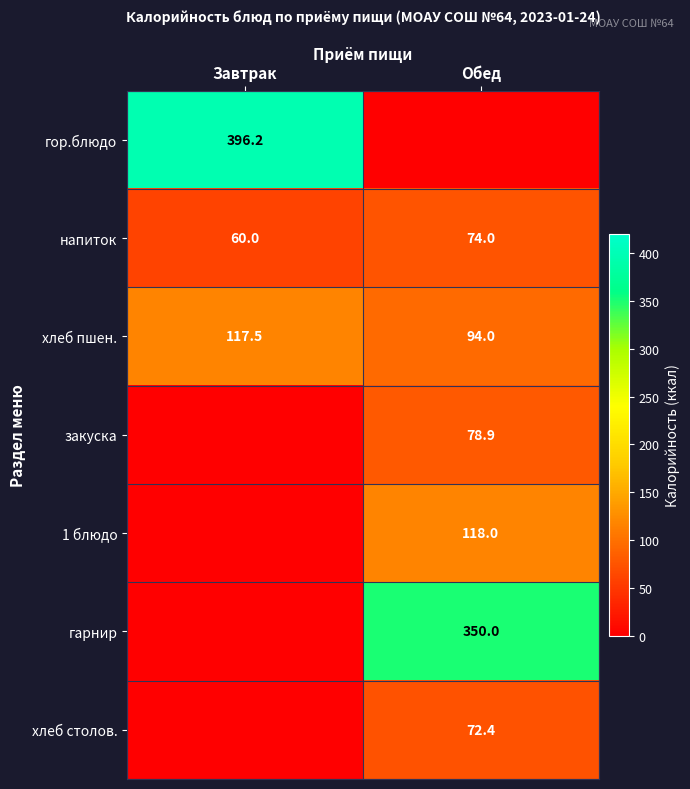

Is it true that гор.блюдо equals 540.1 at Завтрак?

False